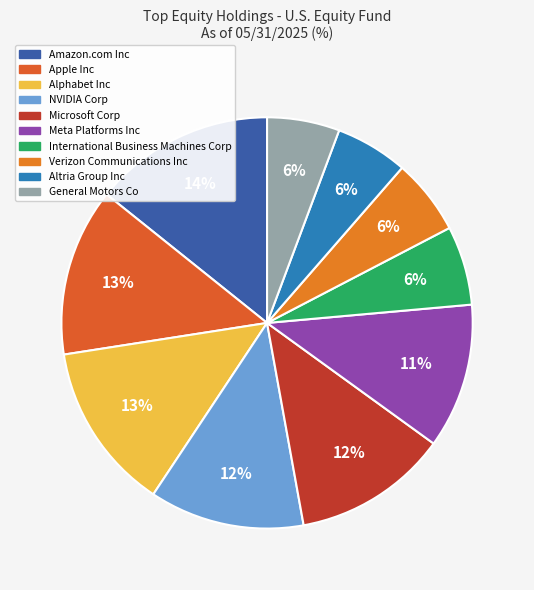

How many segments does this pie chart have?

10